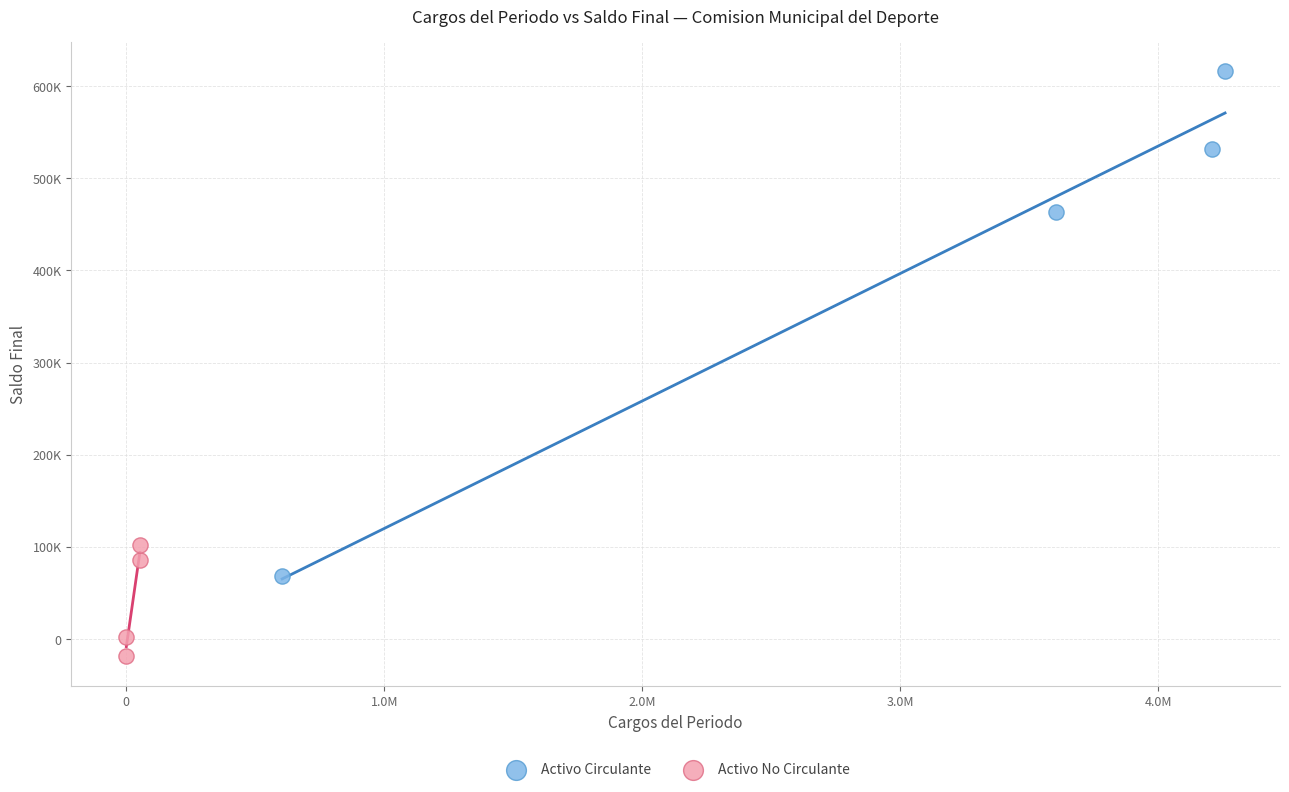

What are all the series names shown in the legend?

Activo Circulante, Activo No Circulante